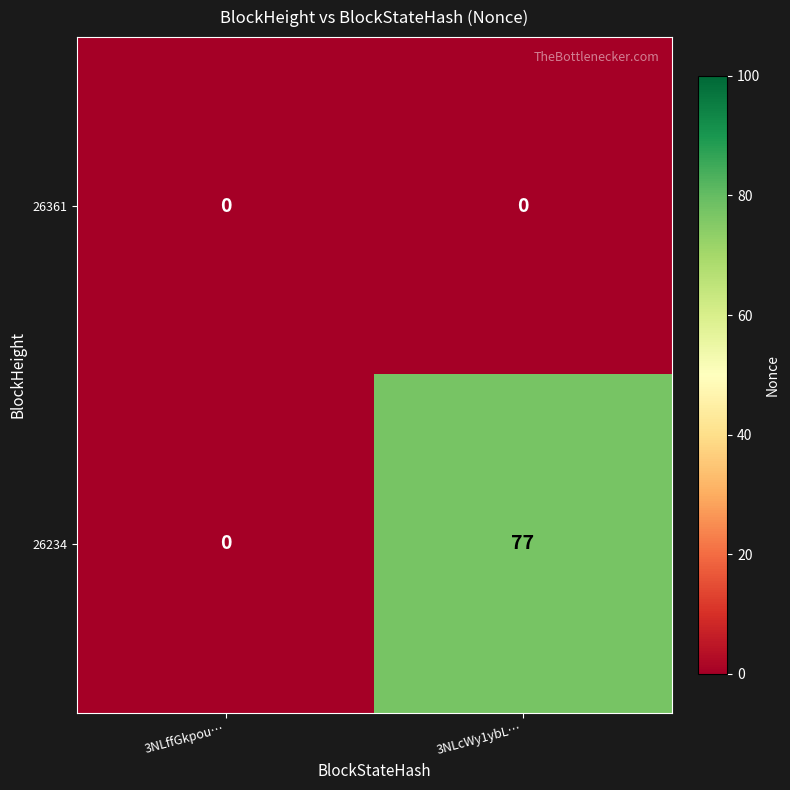

What is the difference between the 26234 values at 3NLcWy1ybL… and 3NLffGkpou…?

77